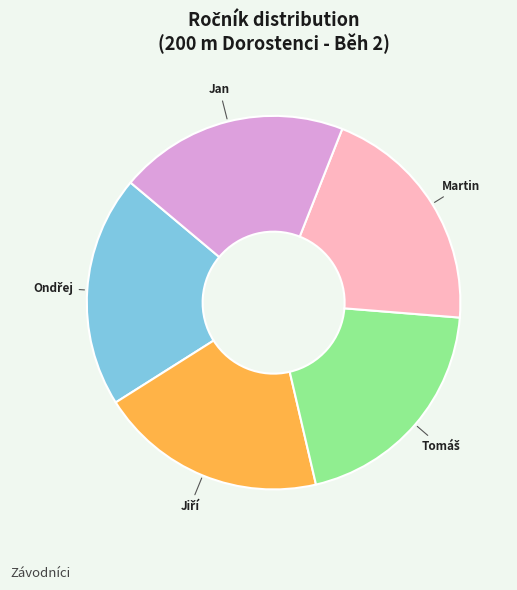

Does any single category account for the majority?

No